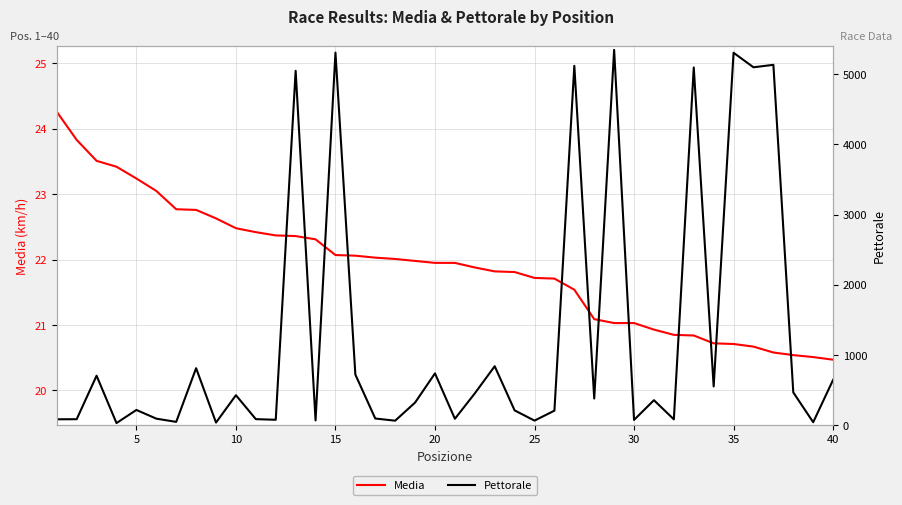

The Media series shows 38.6 at 25. True or false?

False